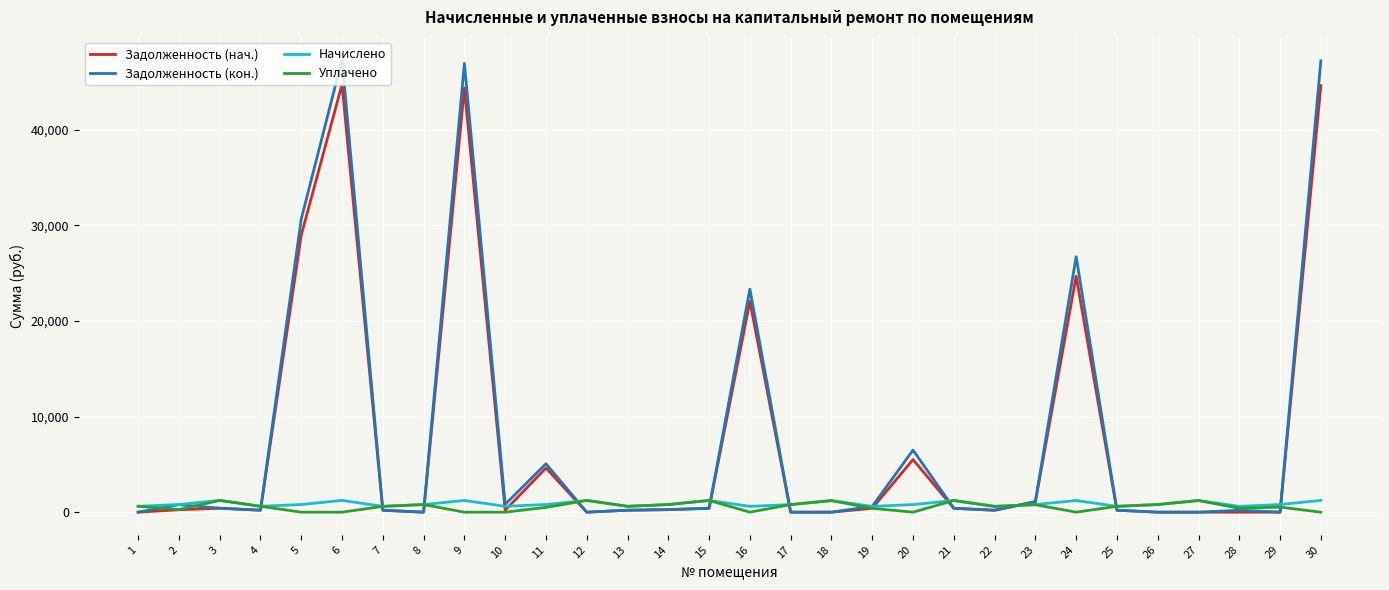

How many lines are shown in the chart?

4